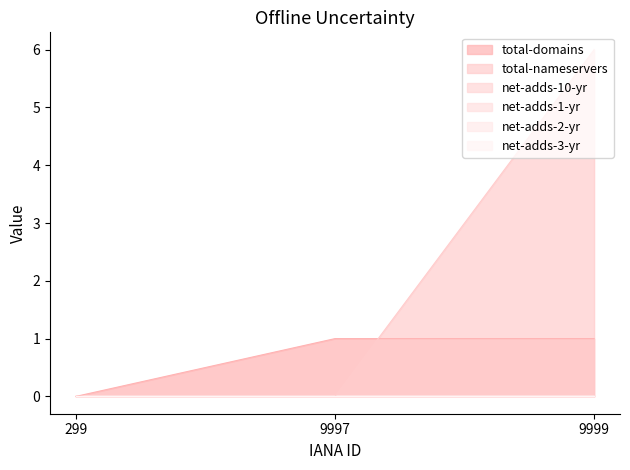

Which category has the highest value across all series?

9999